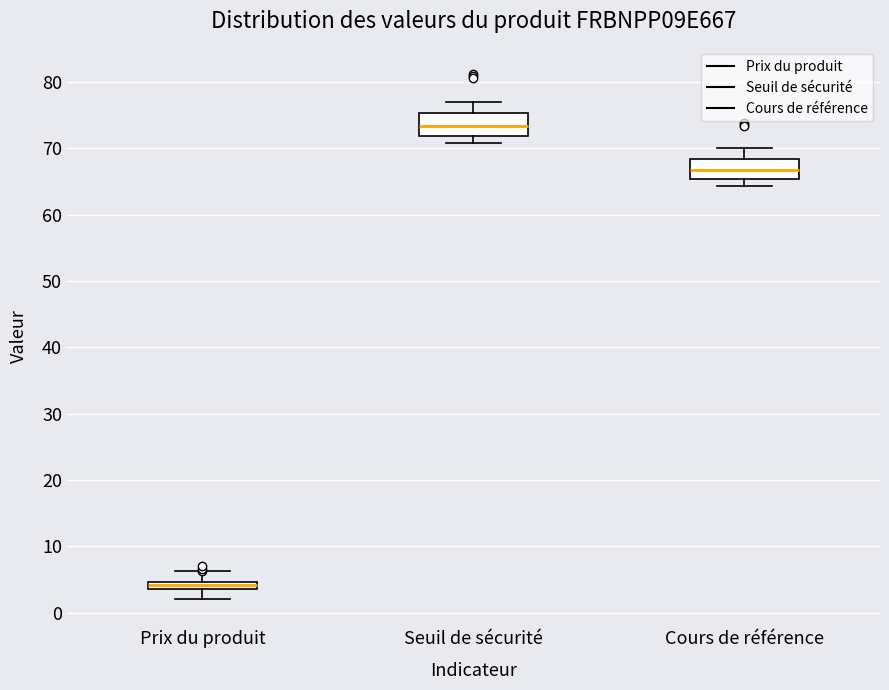

Where does the lower whisker of the box for Prix du produit end on the y-axis? The values are not printed on the chart, so give them approximately, as read against the axis.

2